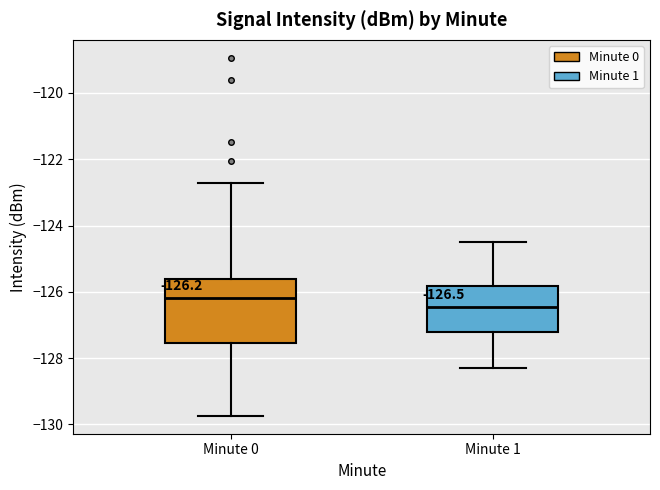

Which box is the tallest, from its lower edge to its upper edge?

Minute 0